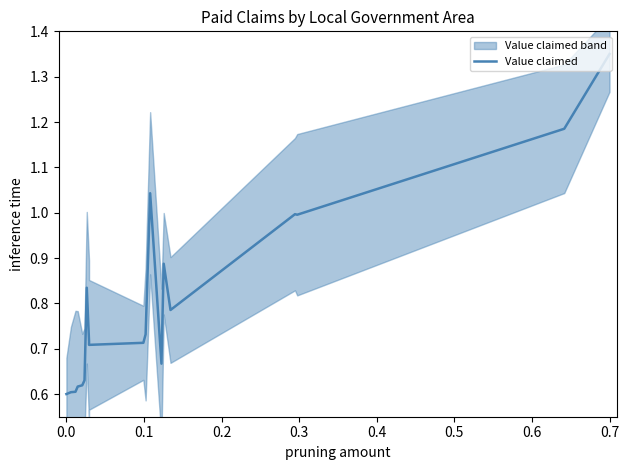

What is the smallest value displayed?

0.6